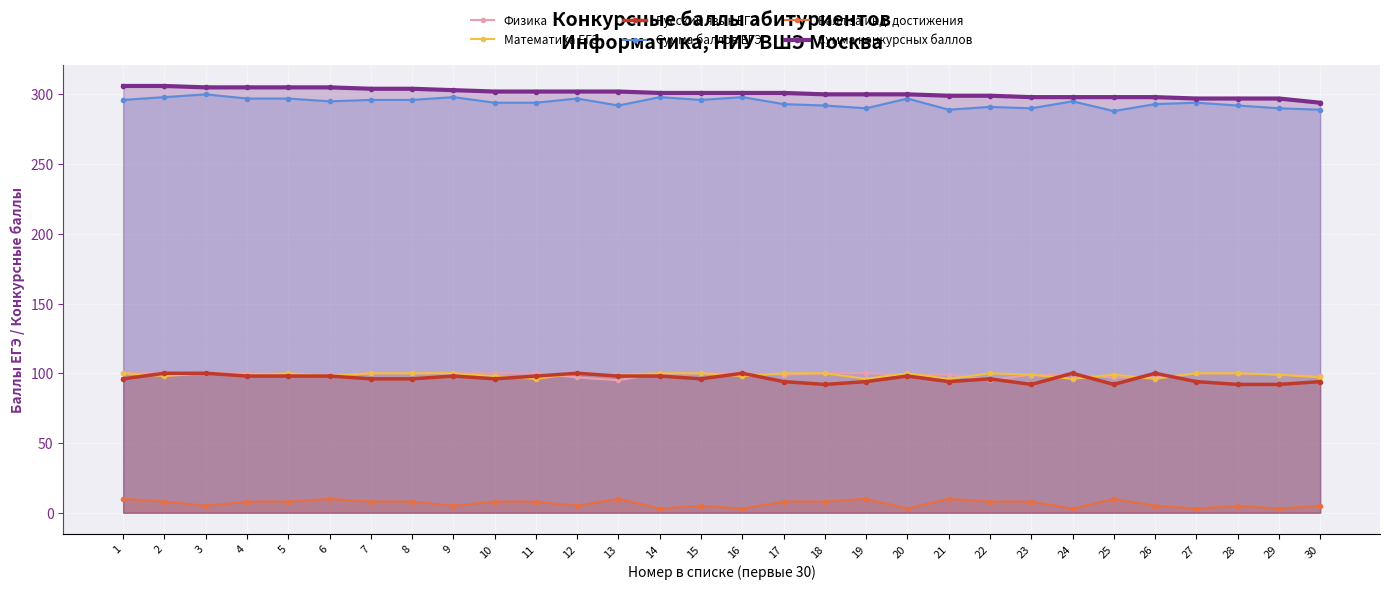

Which category has the lowest value across all series?

14